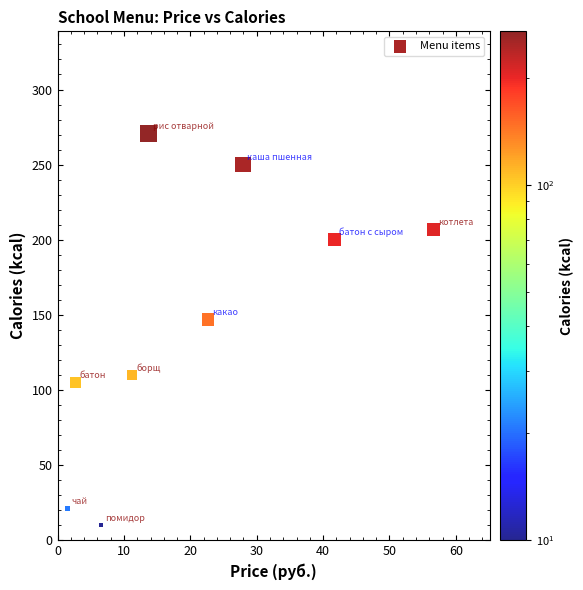

What Y value in the scatter plot is closest to 140?

147